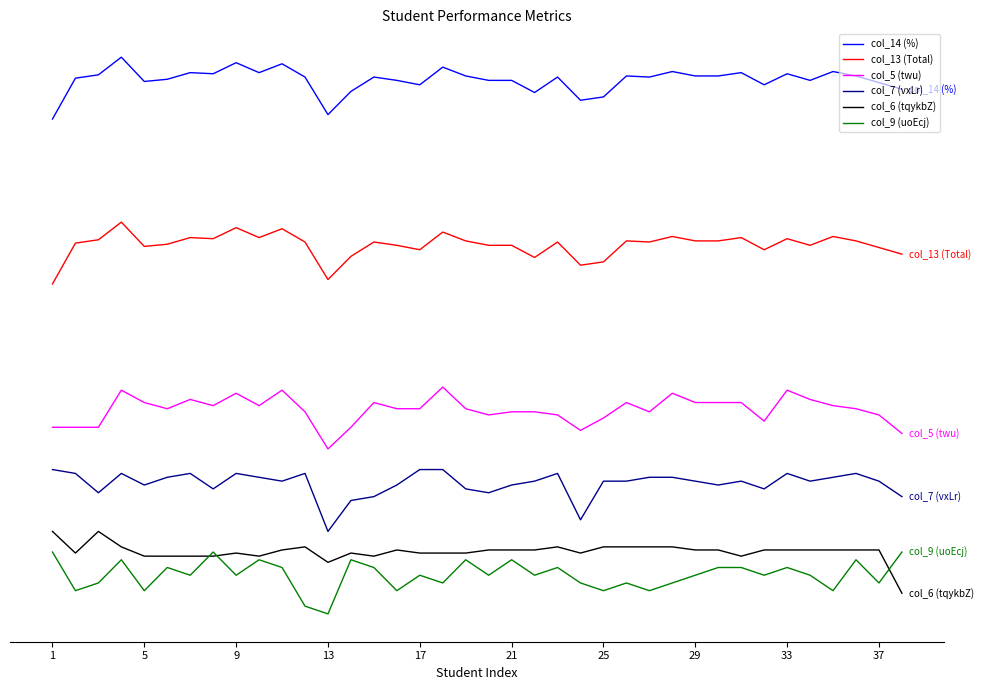

What is the highest value of the col_13 (Total) series?

95.0